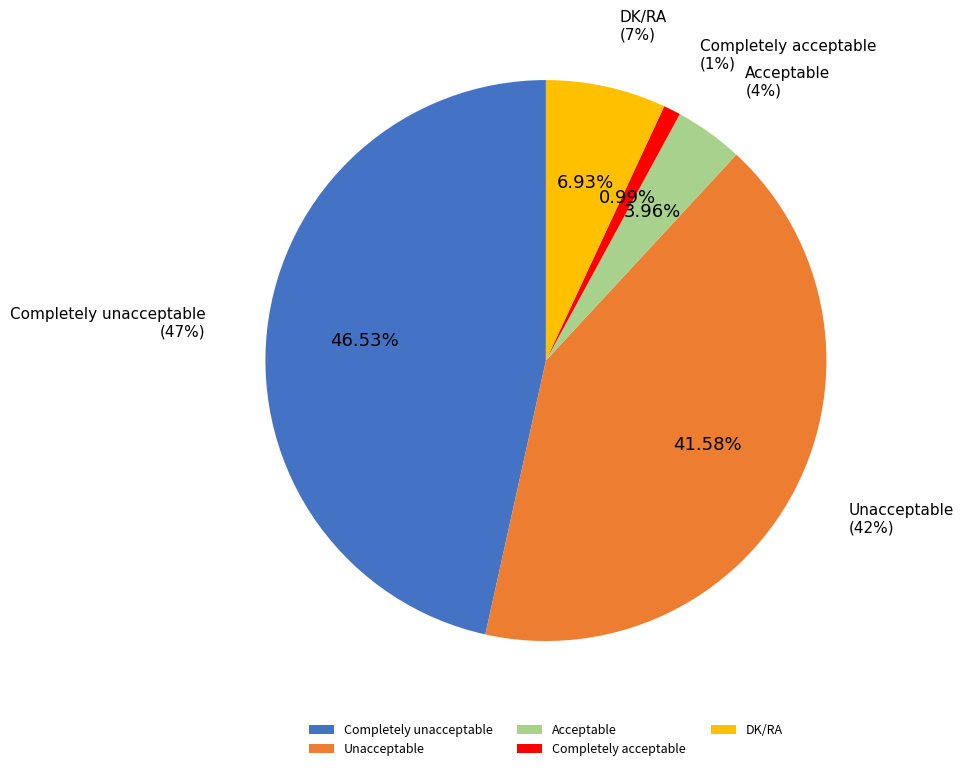

How many segments does this pie chart have?

5